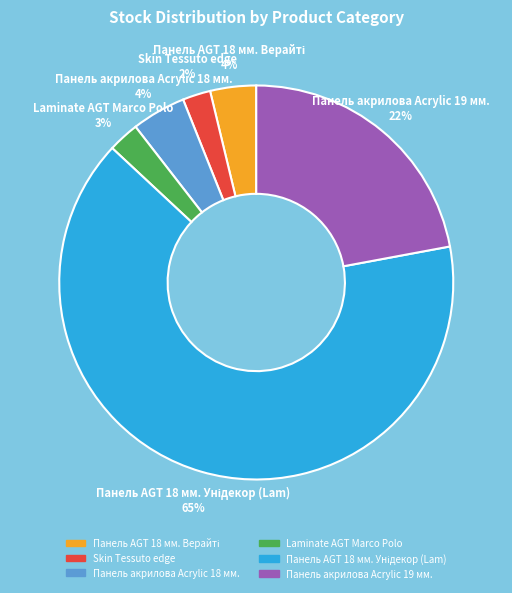

Is the sum of Панель акрилова Acrylic 18 мм. and Laminate AGT Marco Polo greater than half?

No